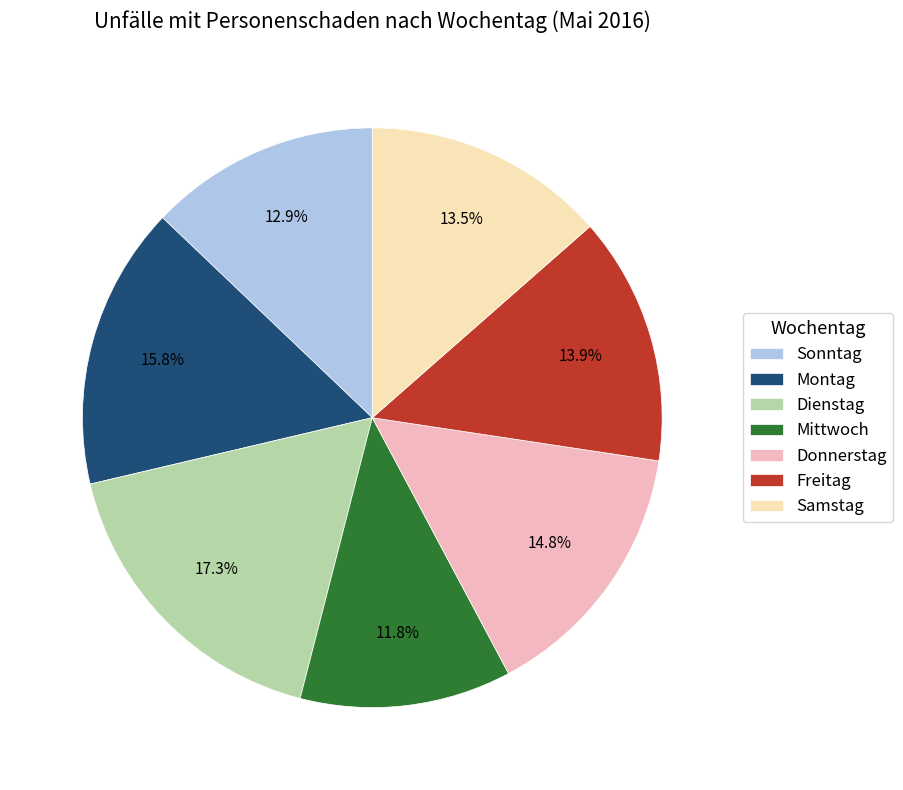

Combined, what portion of the pie is Dienstag and Sonntag?

30.2%